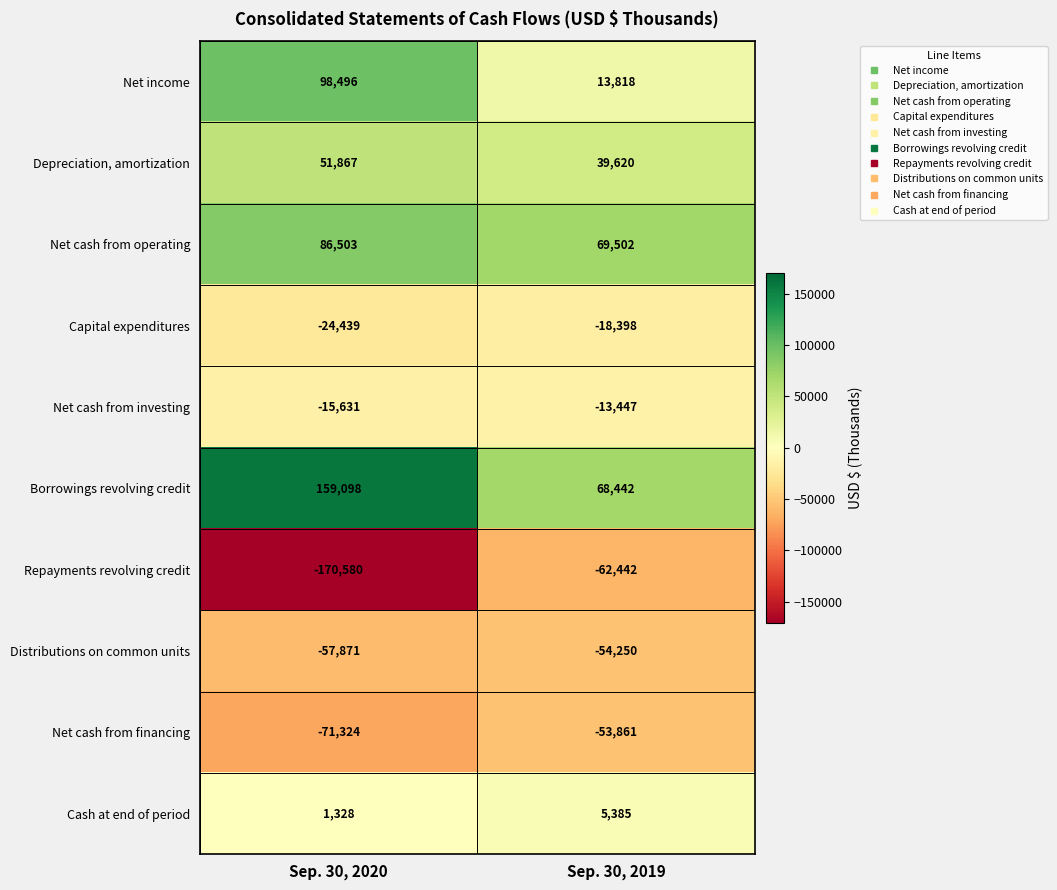

Is it true that Net cash from financing equals -53861 at Sep. 30, 2019?

True